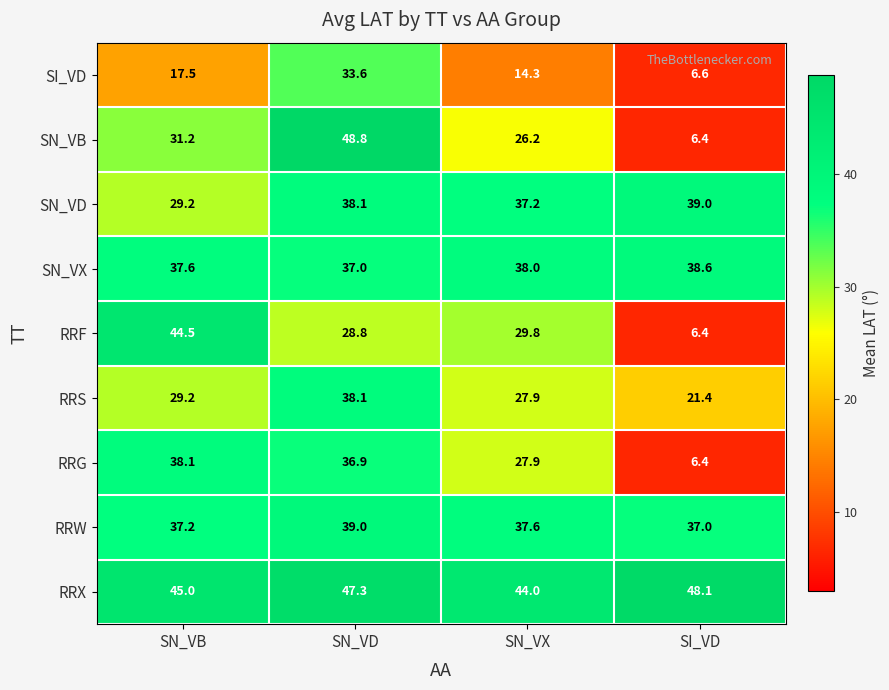

What is the minimum value shown in the chart?

6.4